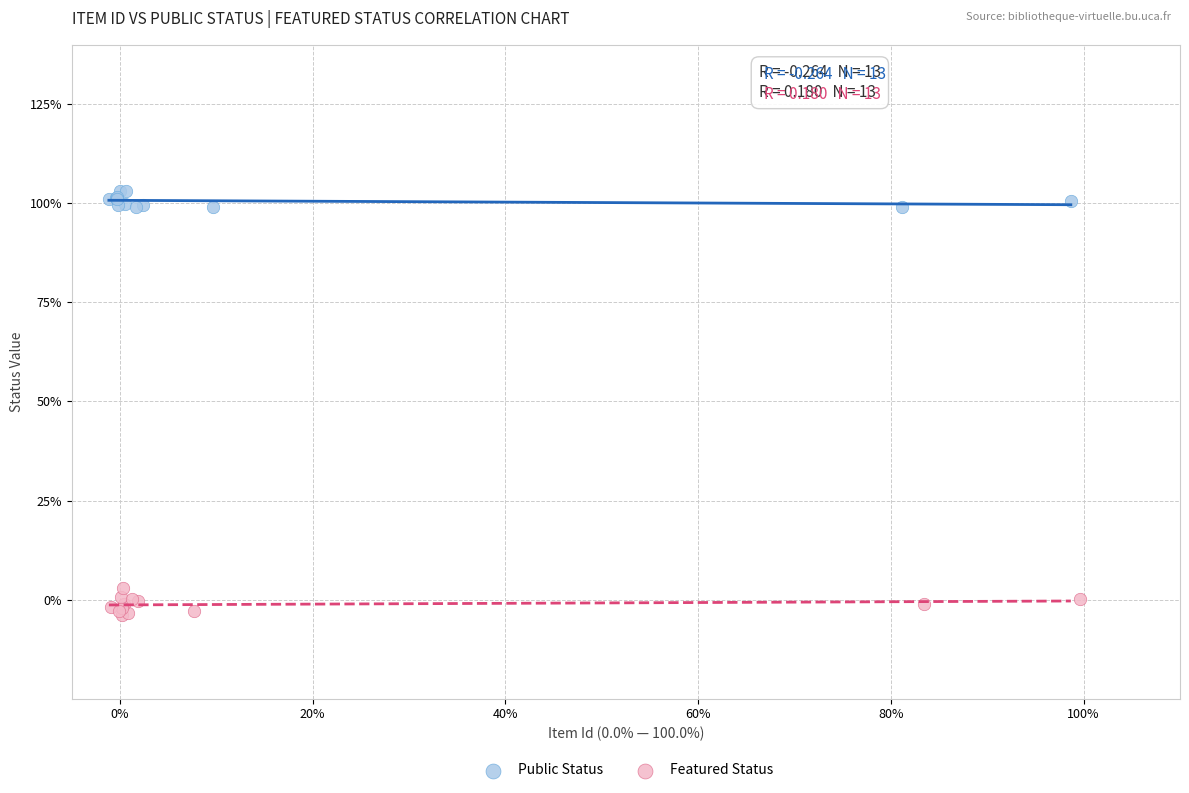

Which series contains the lowest Y value?

Featured Status